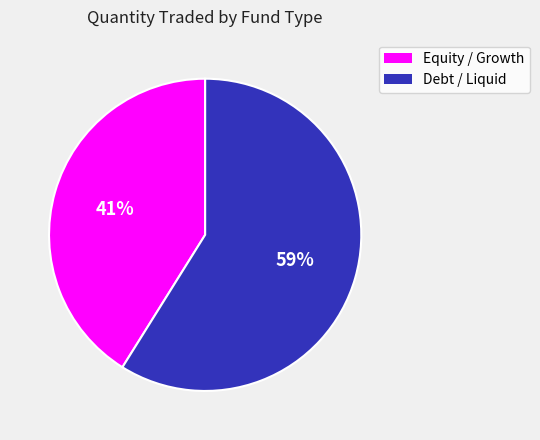

Which slice is the smallest?

Equity / Growth